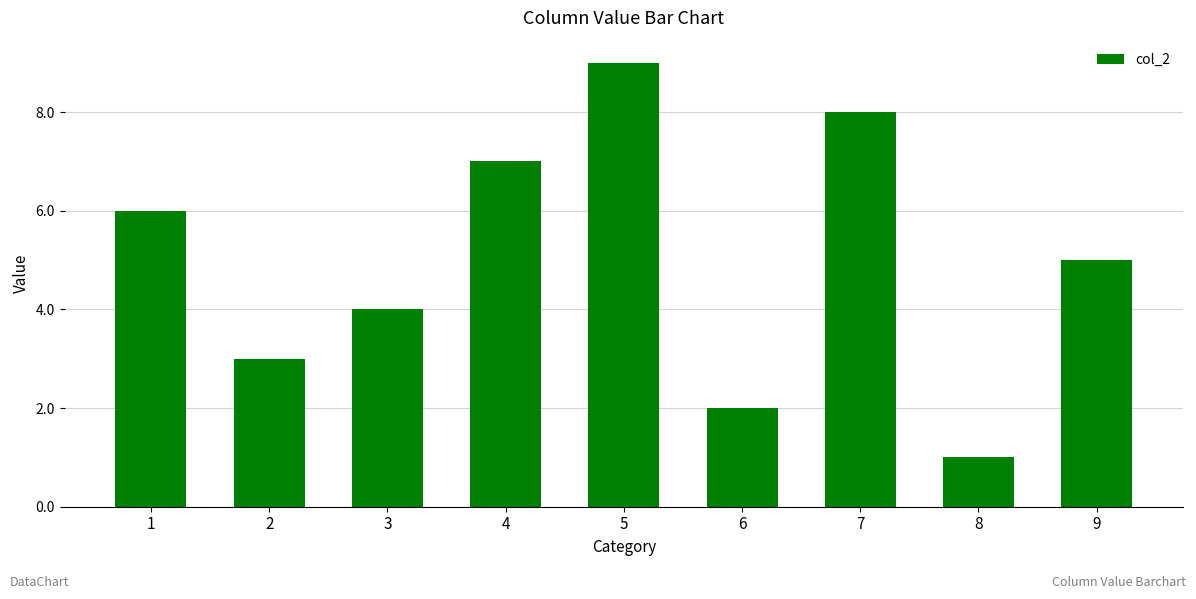

Where does the data first go above 5?

1